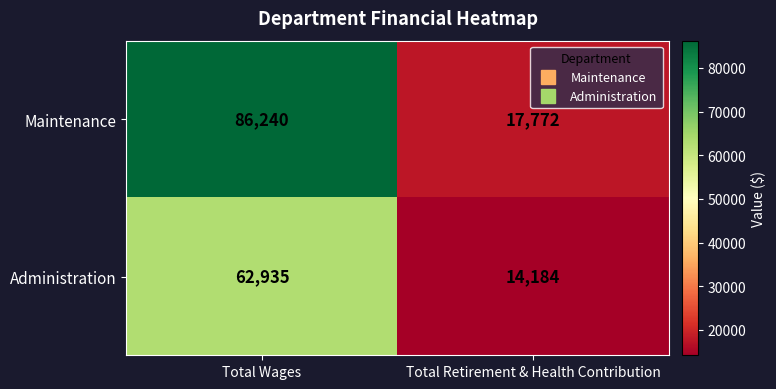

What is the sum of all Administration values?

77119